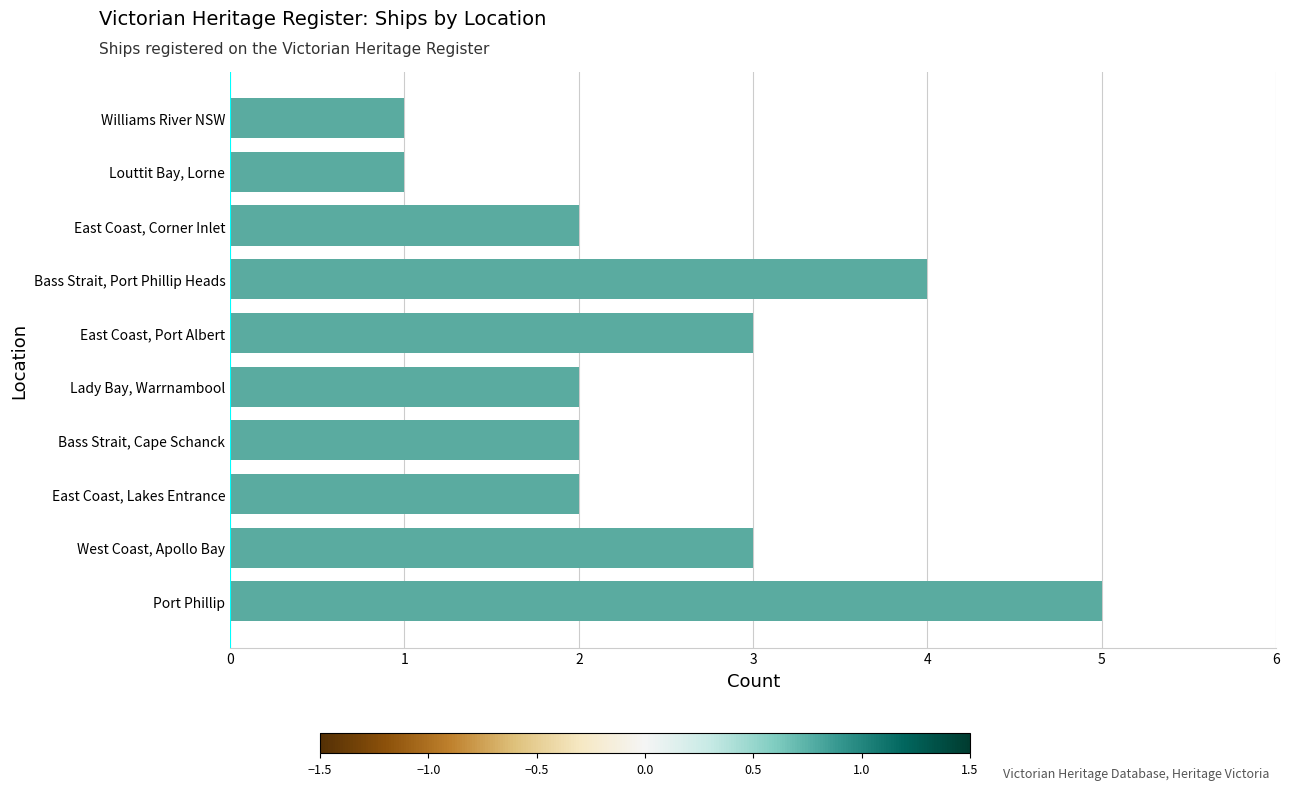

What is the difference between the maximum and second lowest values?

4